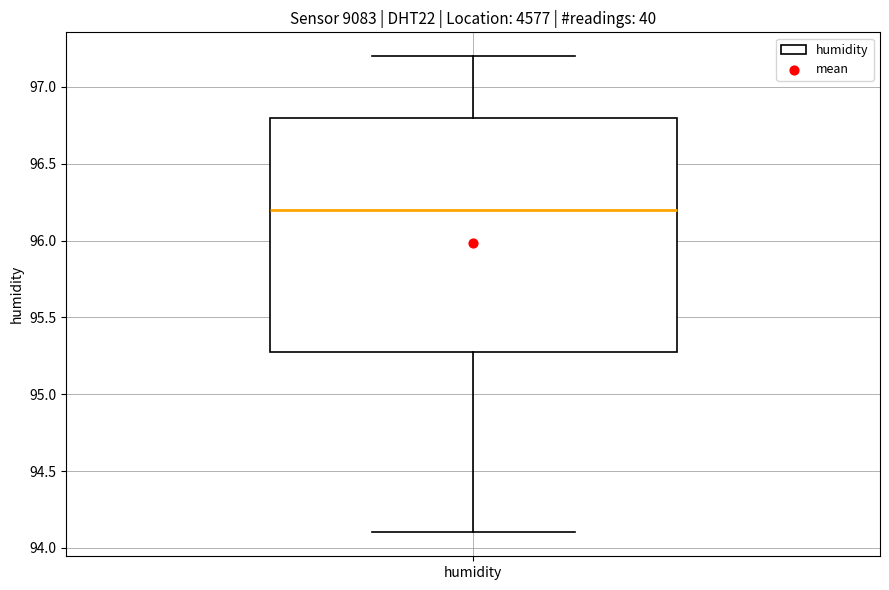

Where is the lower edge of the box for humidity on the y-axis? The values are not printed on the chart, so give them approximately, as read against the axis.

95.3